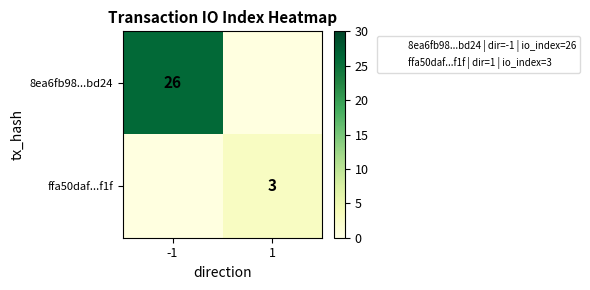

What is the smallest value displayed?

3.0